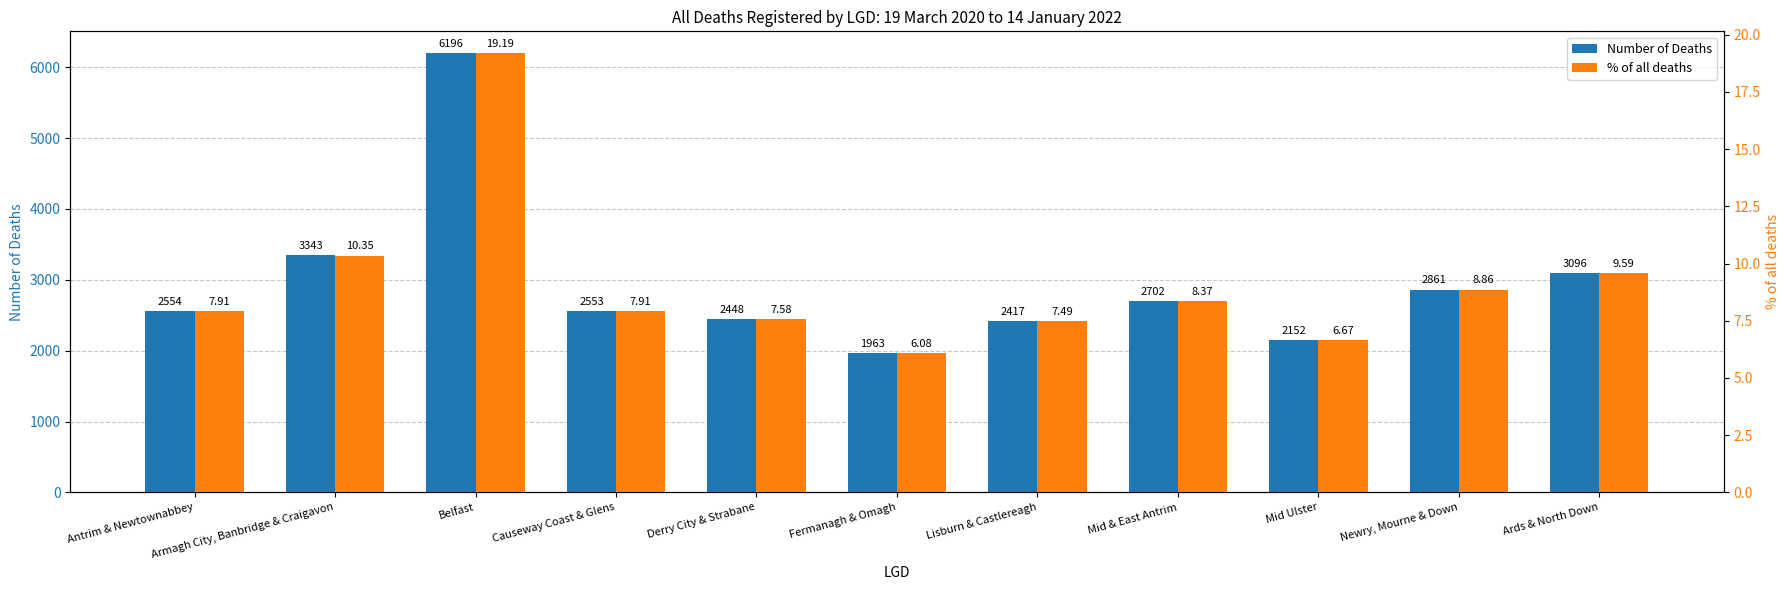

How many bars are there in each group?

2